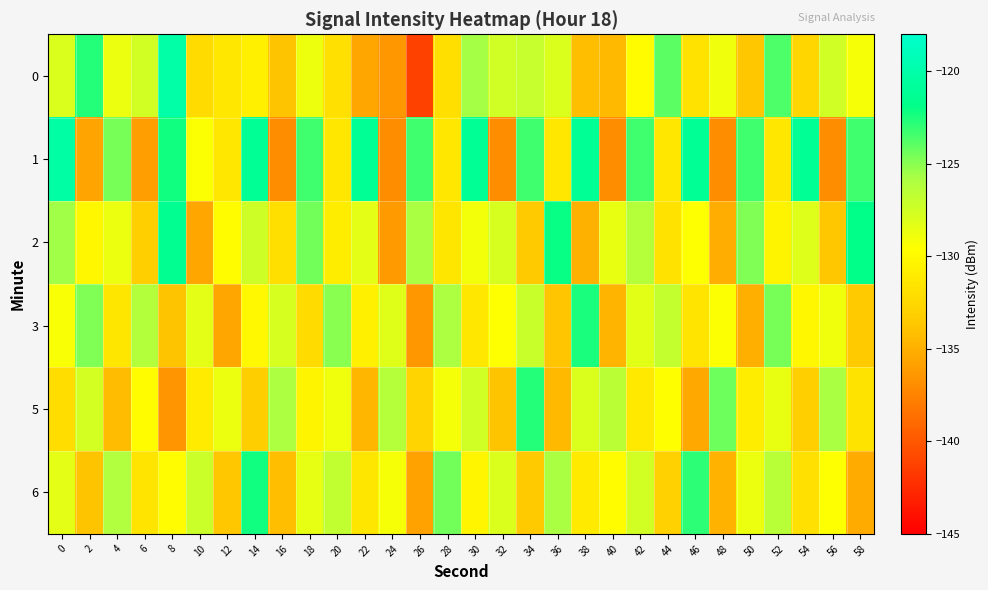

Rank the series at 4 from highest to lowest value.

1, 6, 2, 0, 3, 5